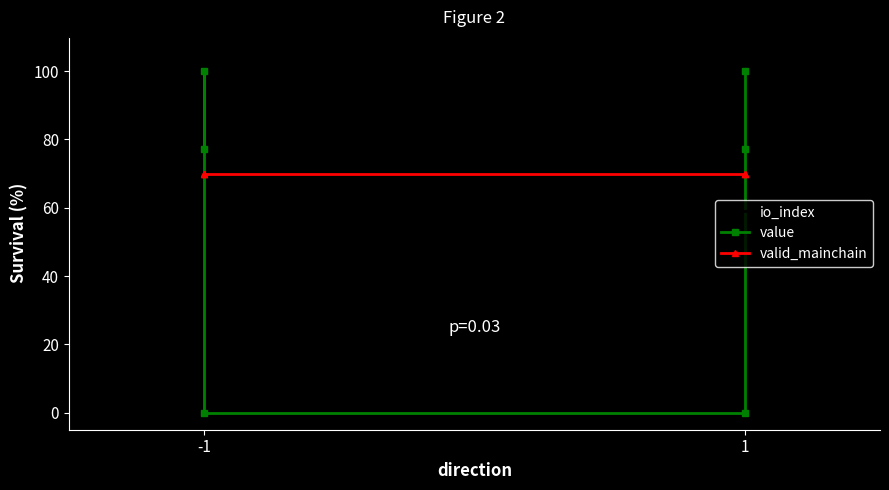

What is the difference between the second highest and minimum values in the io_index series?

5.3